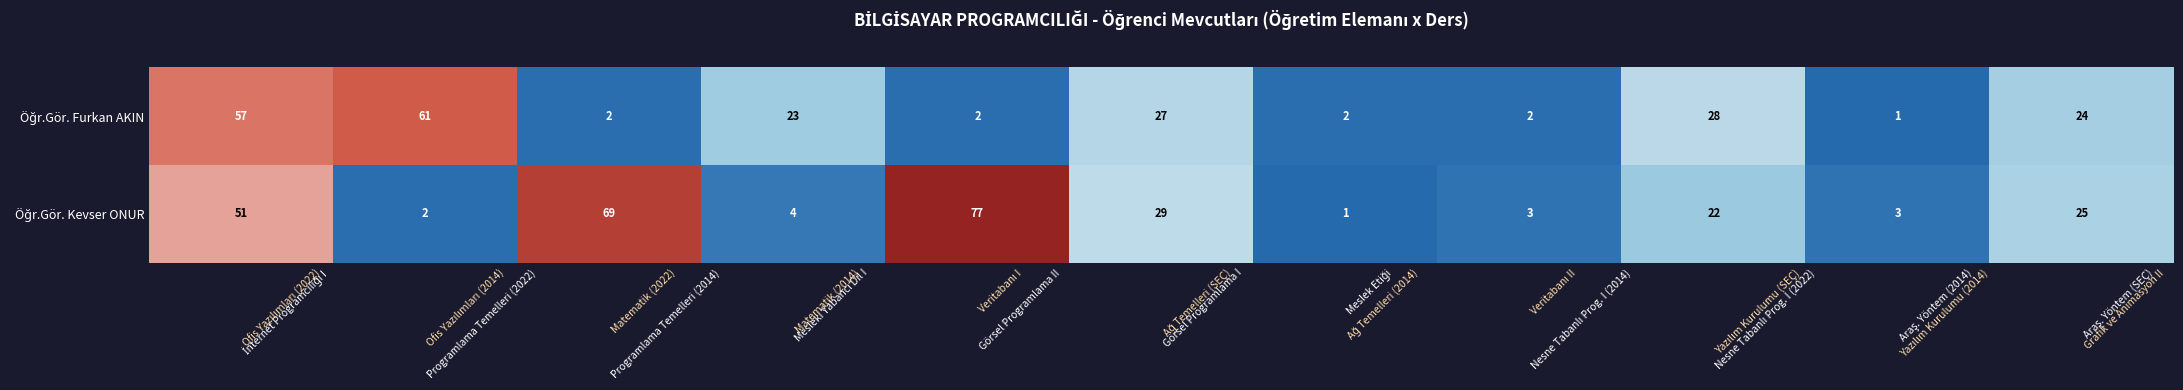

What is the difference between the maximum and minimum values in the Öğr.Gör. Furkan AKIN series?

60